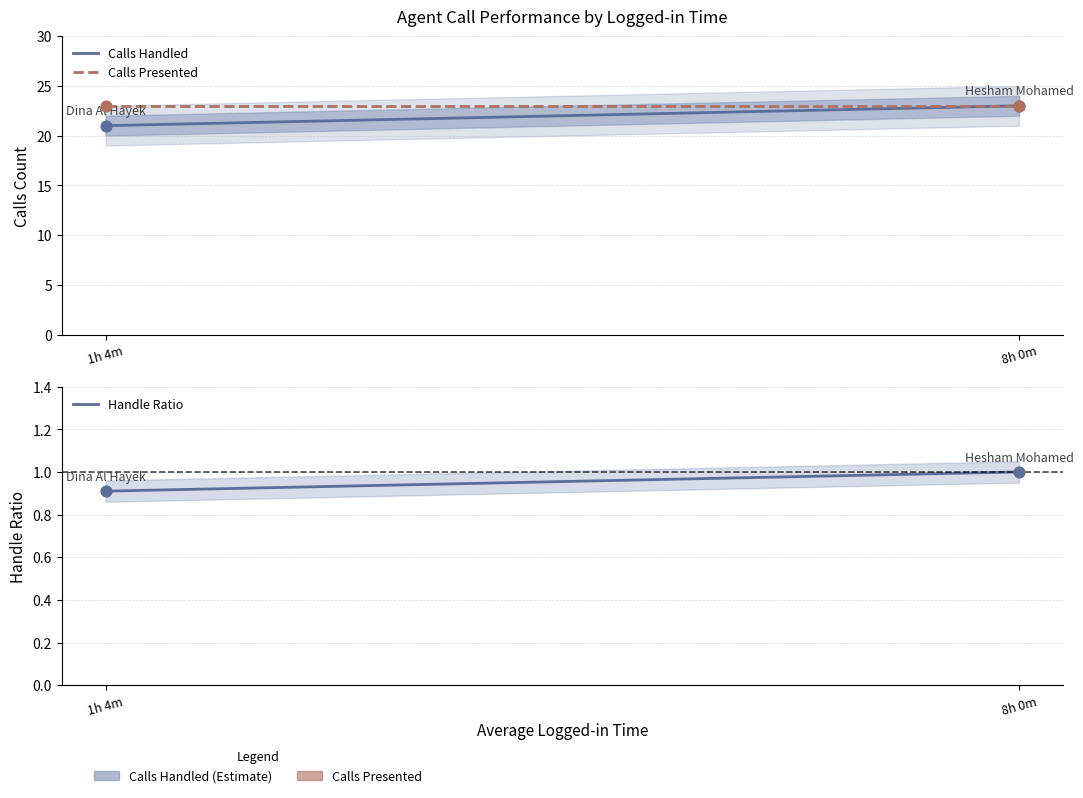

Which series reaches the minimum Y coordinate?

Handle Ratio